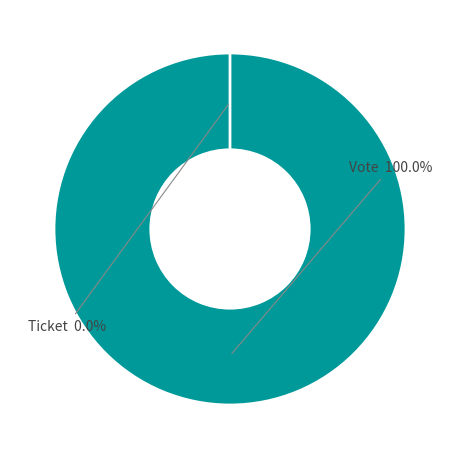

Is it true that Vote is 100% of the pie?

True